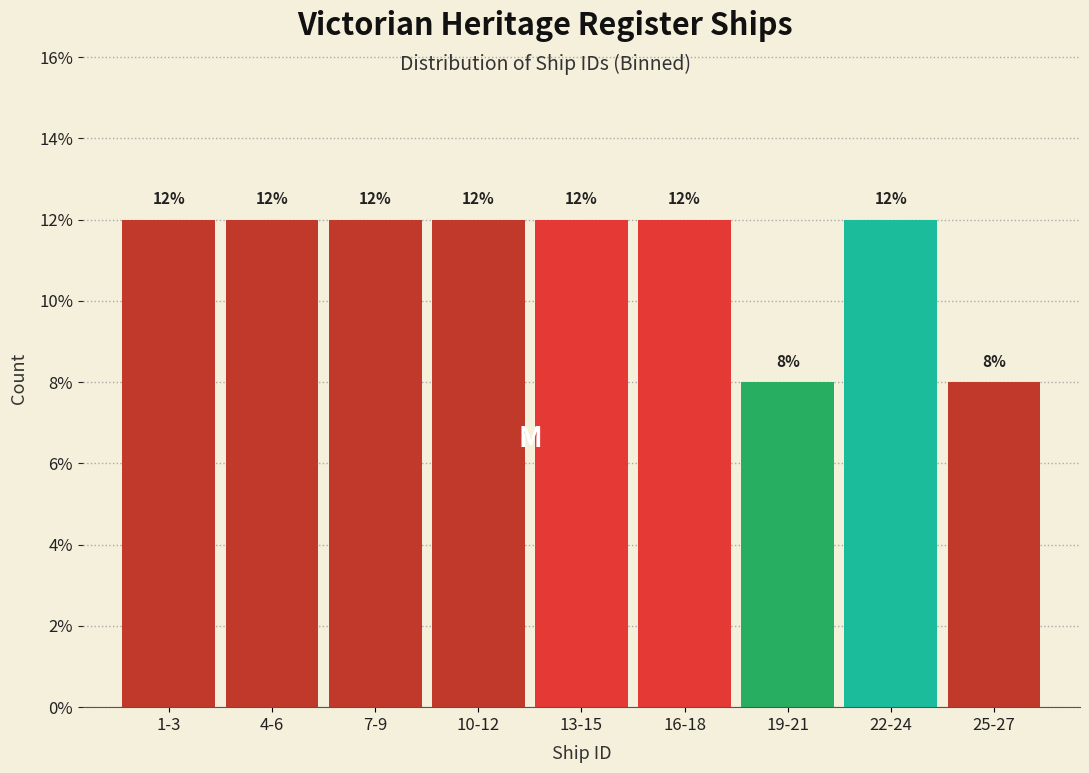

Reading right to left, list all the values displayed in this chart.

25-27=8	22-24=12	19-21=8	16-18=12	13-15=12	10-12=12	7-9=12	4-6=12	1-3=12